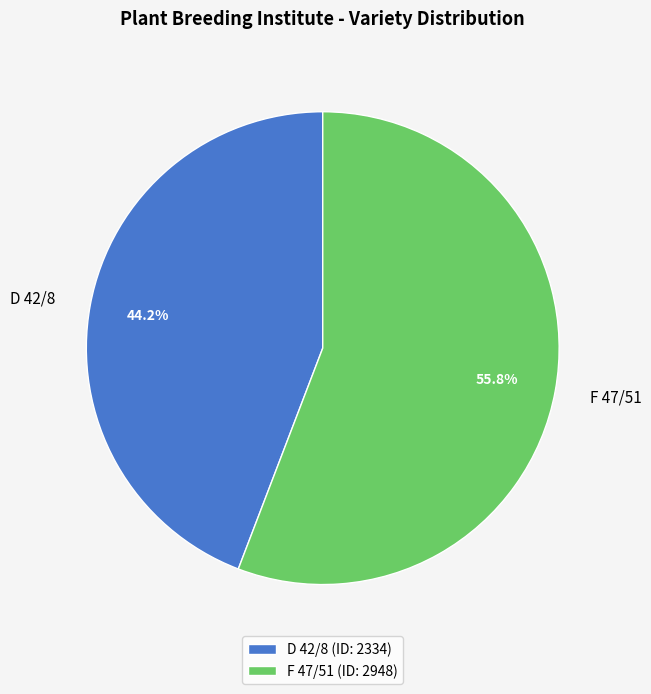

To the nearest percent, what is the difference between the D 42/8 and F 47/51 slice percentages?

12%